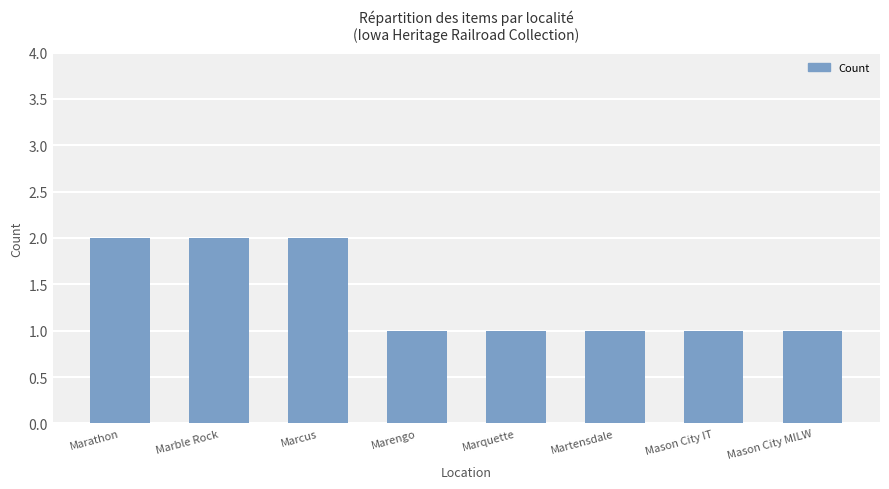

How many categories are shown in the chart?

8